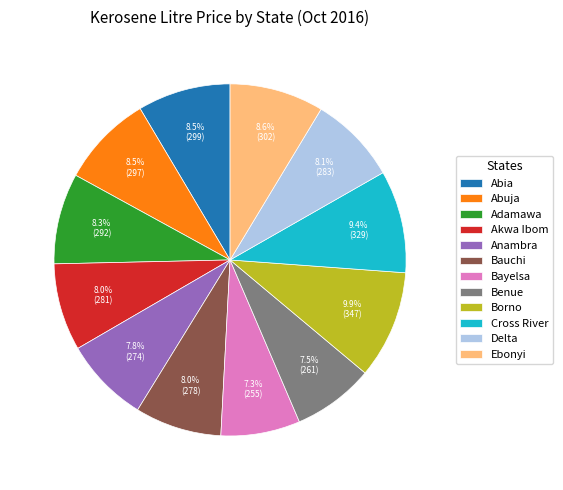

The Ebonyi slice represents 9% of the pie. True or false?

True